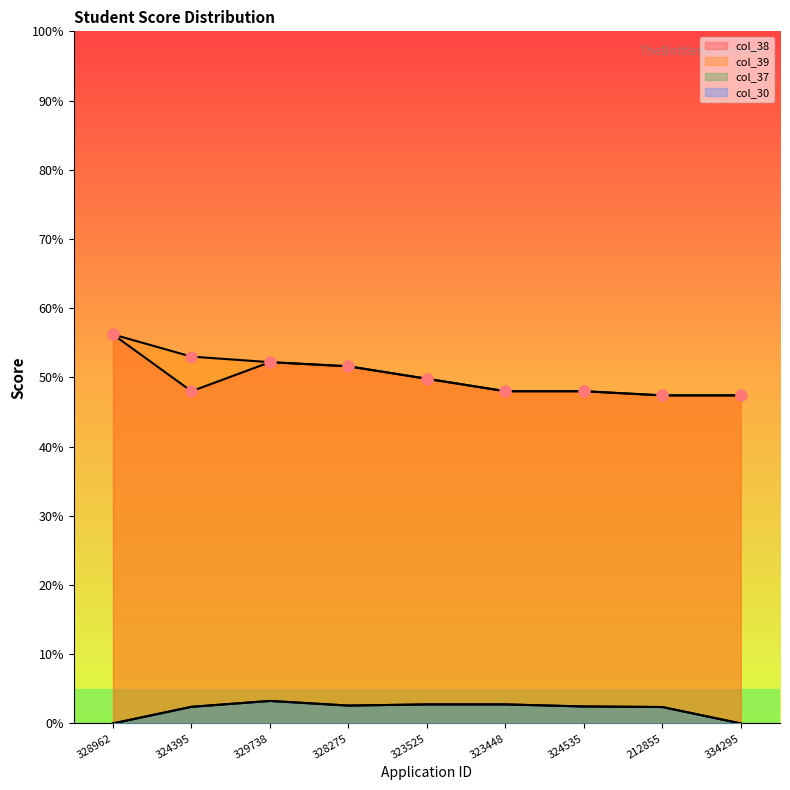

Which series has the largest total across all categories?

col_39